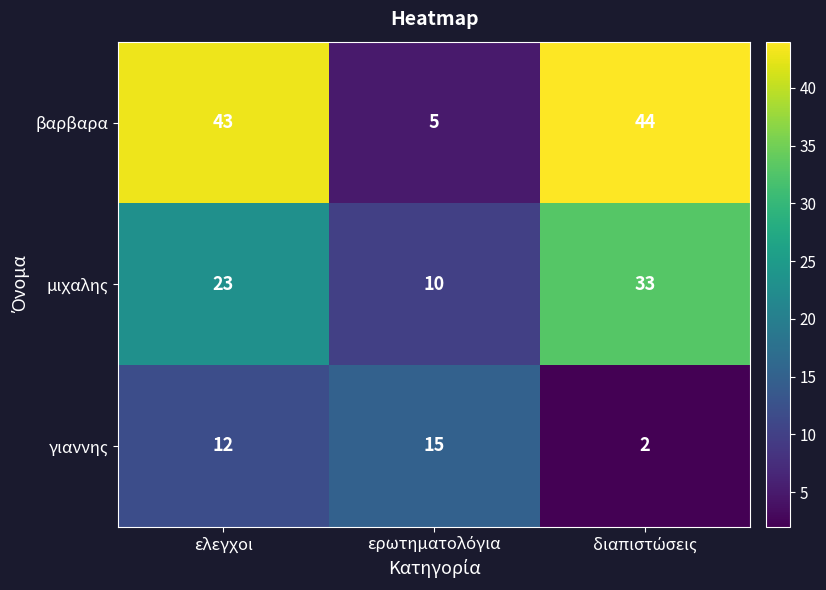

Where is γιαννης nearest to the value 8?

ελεγχοι